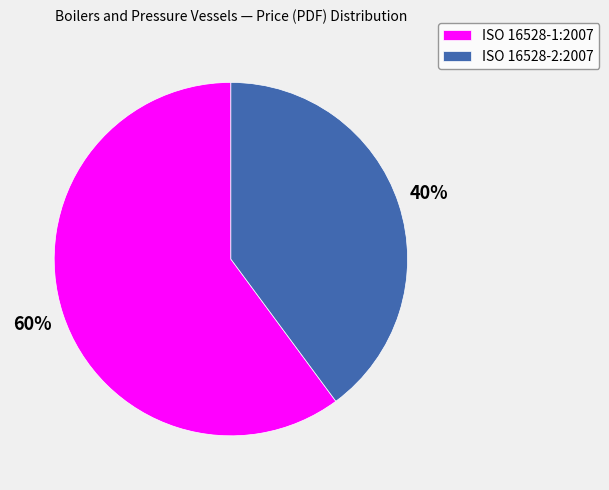

Is there any slice that represents more than half of the pie?

Yes